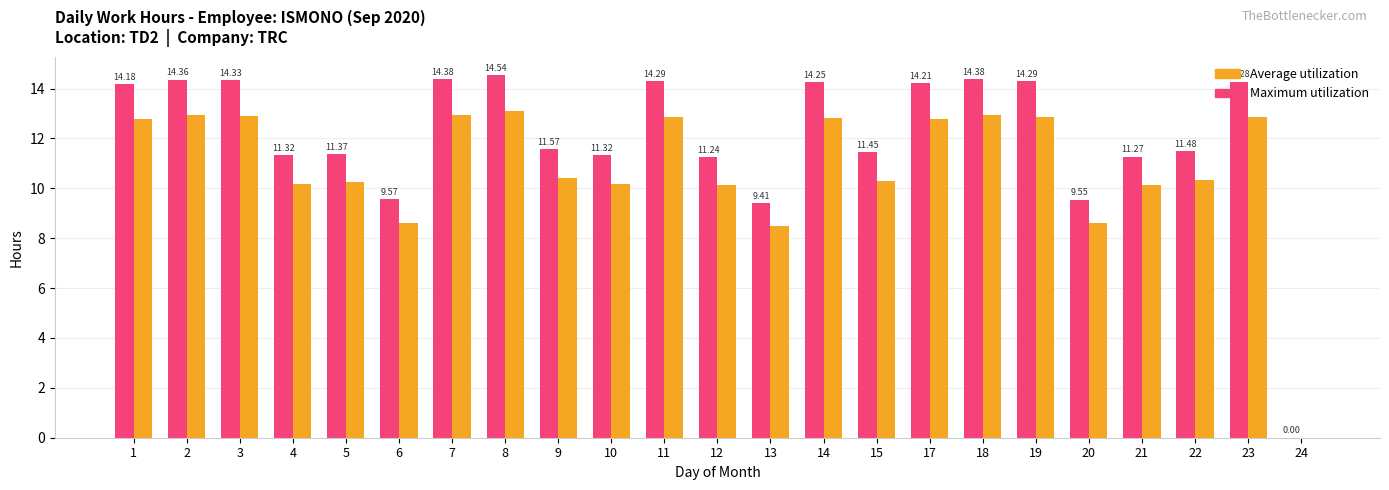

At which category is the sum across all series the highest?

8